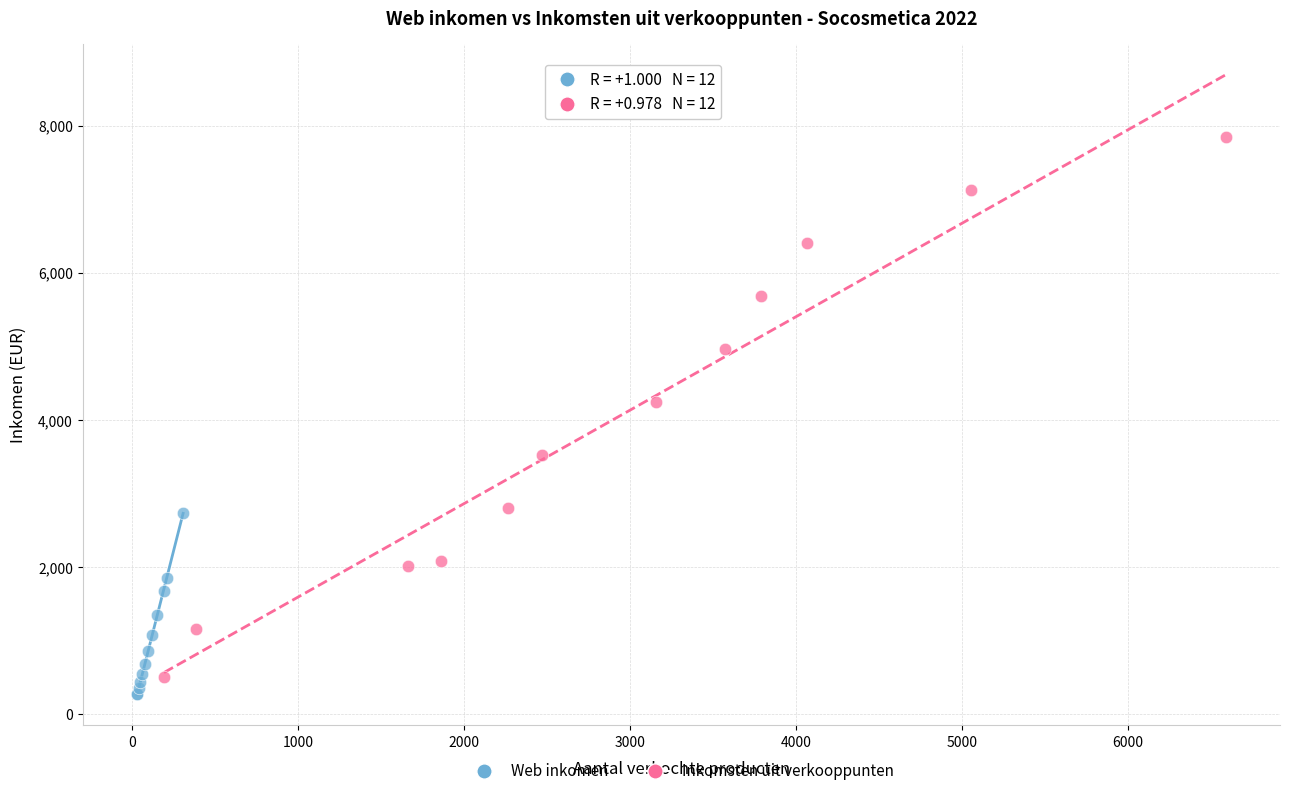

Which series has the widest spread of Y values?

Inkomsten uit verkooppunten